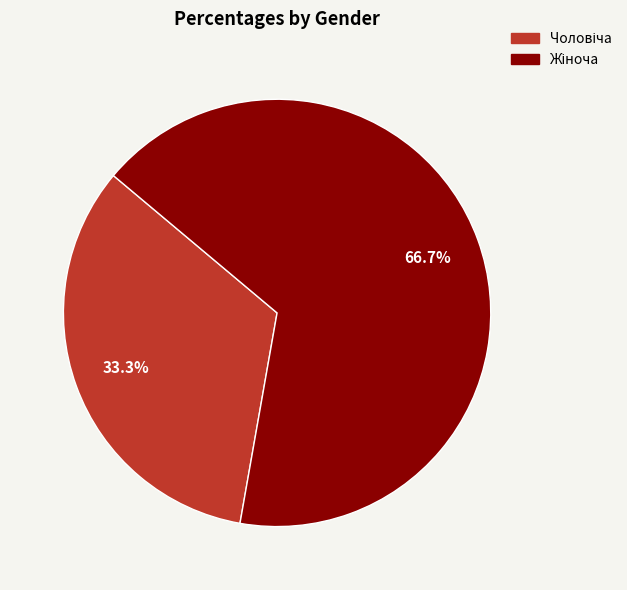

Is there a majority slice in this chart?

Yes